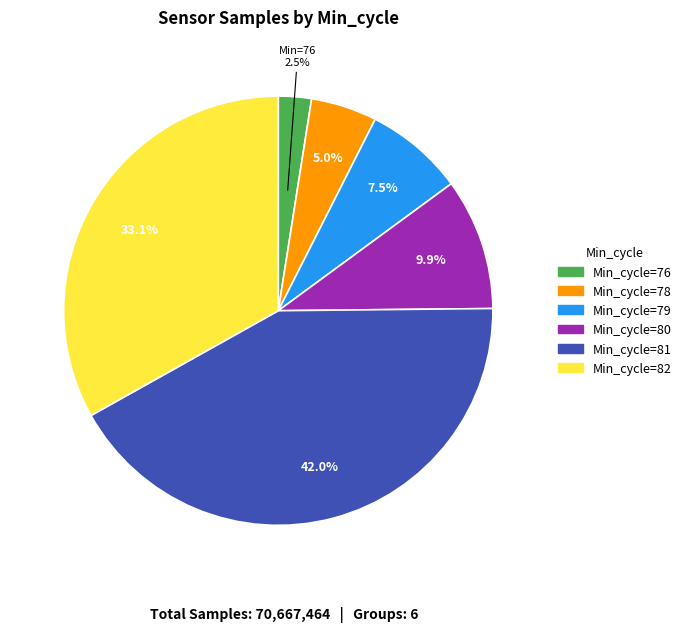

Count the number of slices in the pie.

6